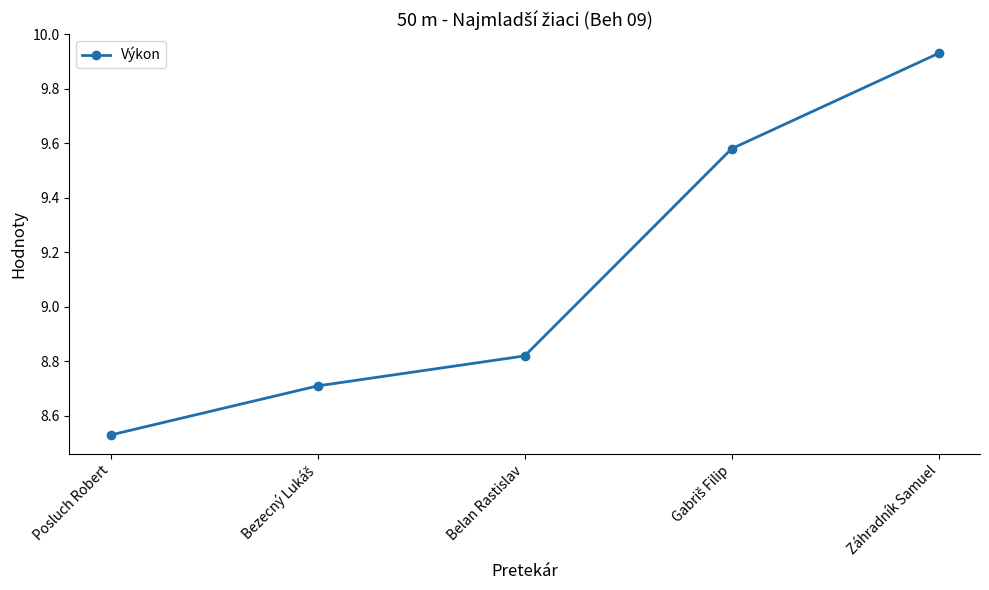

How many values are between 8 and 9?

3